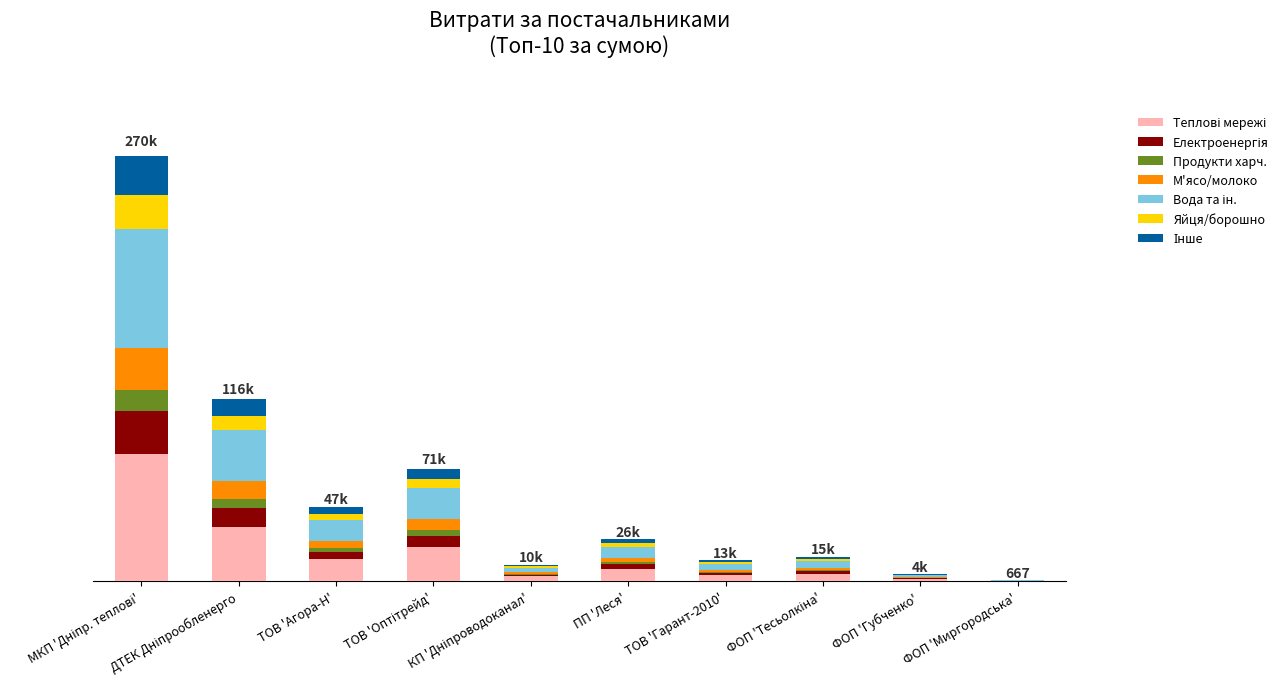

Are the bars grouped side by side (vs. stacked)?

No